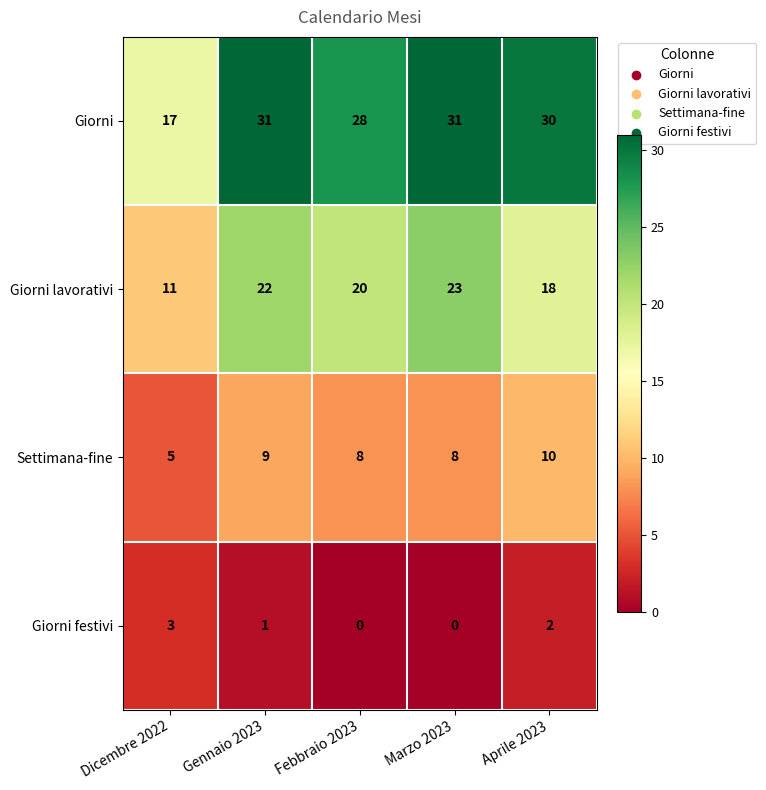

At Dicembre 2022, list the series in order from largest to smallest.

Giorni, Giorni lavorativi, Settimana-fine, Giorni festivi